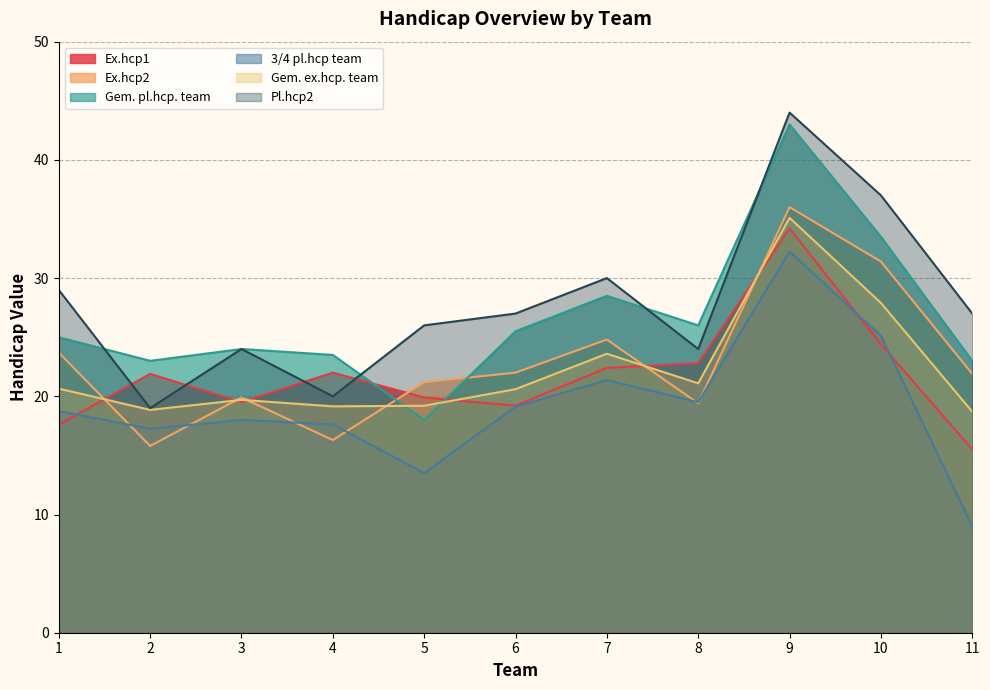

At which category is the sum across all series the highest?

9